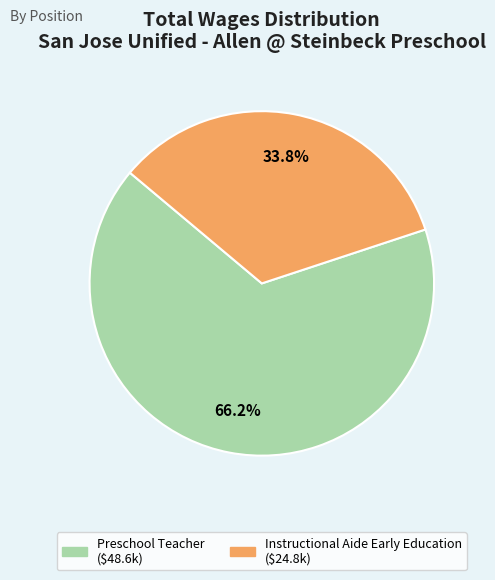

What portion of the pie excludes Instructional Aide Early Education?

66.2%